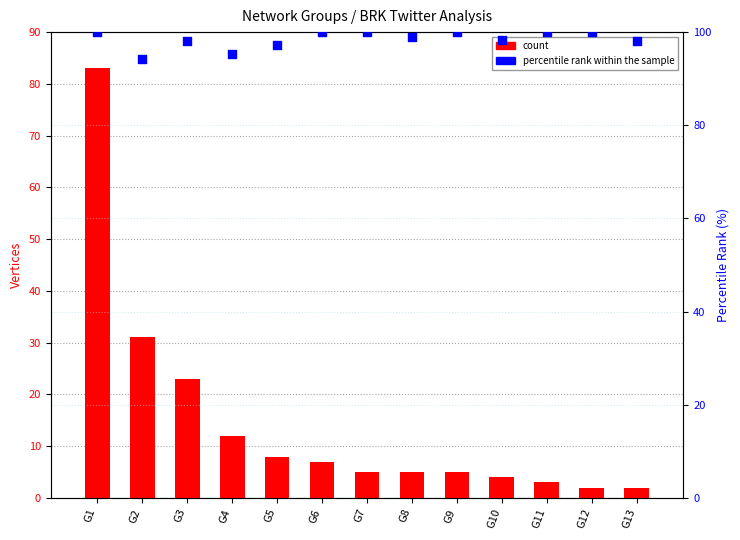

Is the value of count at G6 greater than the value of percentile rank within the sample at G5?

No